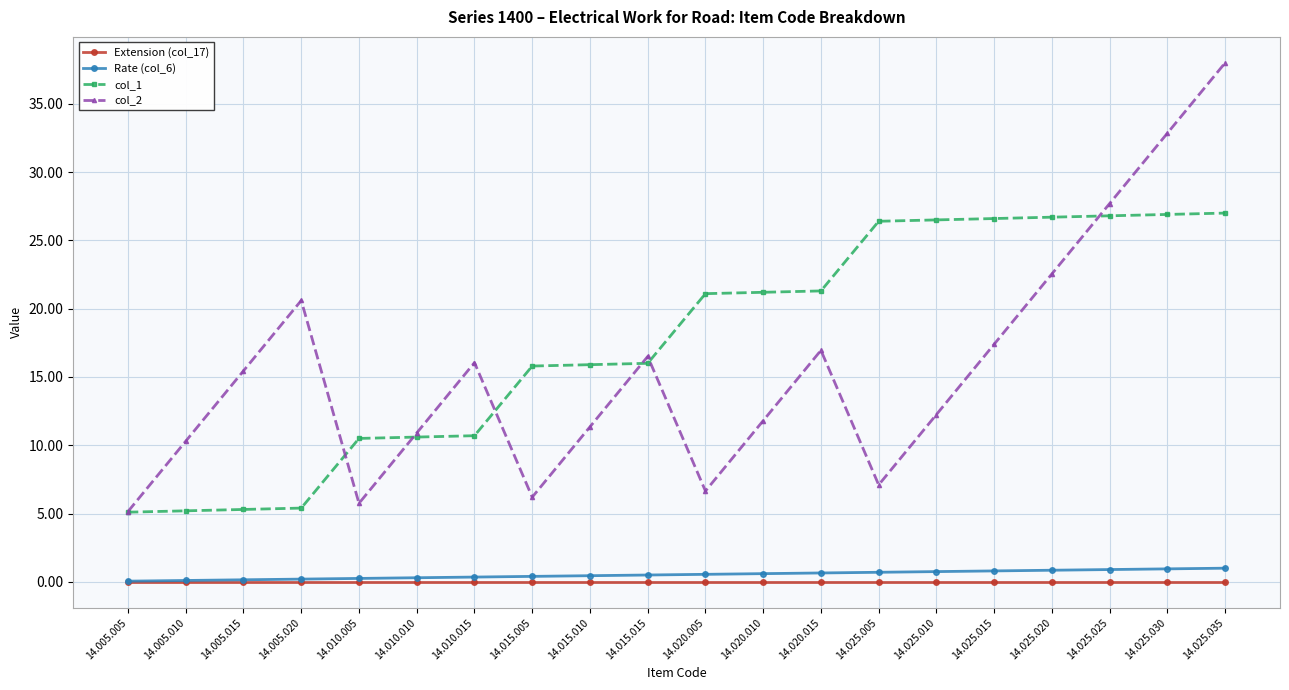

What is the label of the 11th point from the left?

14.020.005